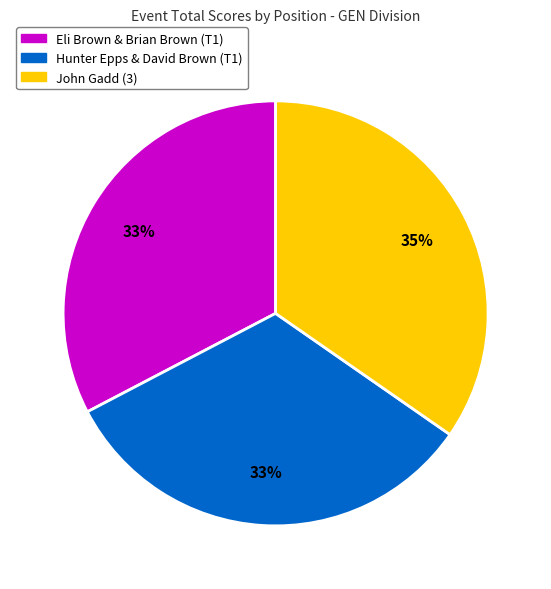

Do John Gadd (3) and Hunter Epps & David Brown (T1) together represent more than half of the pie?

Yes